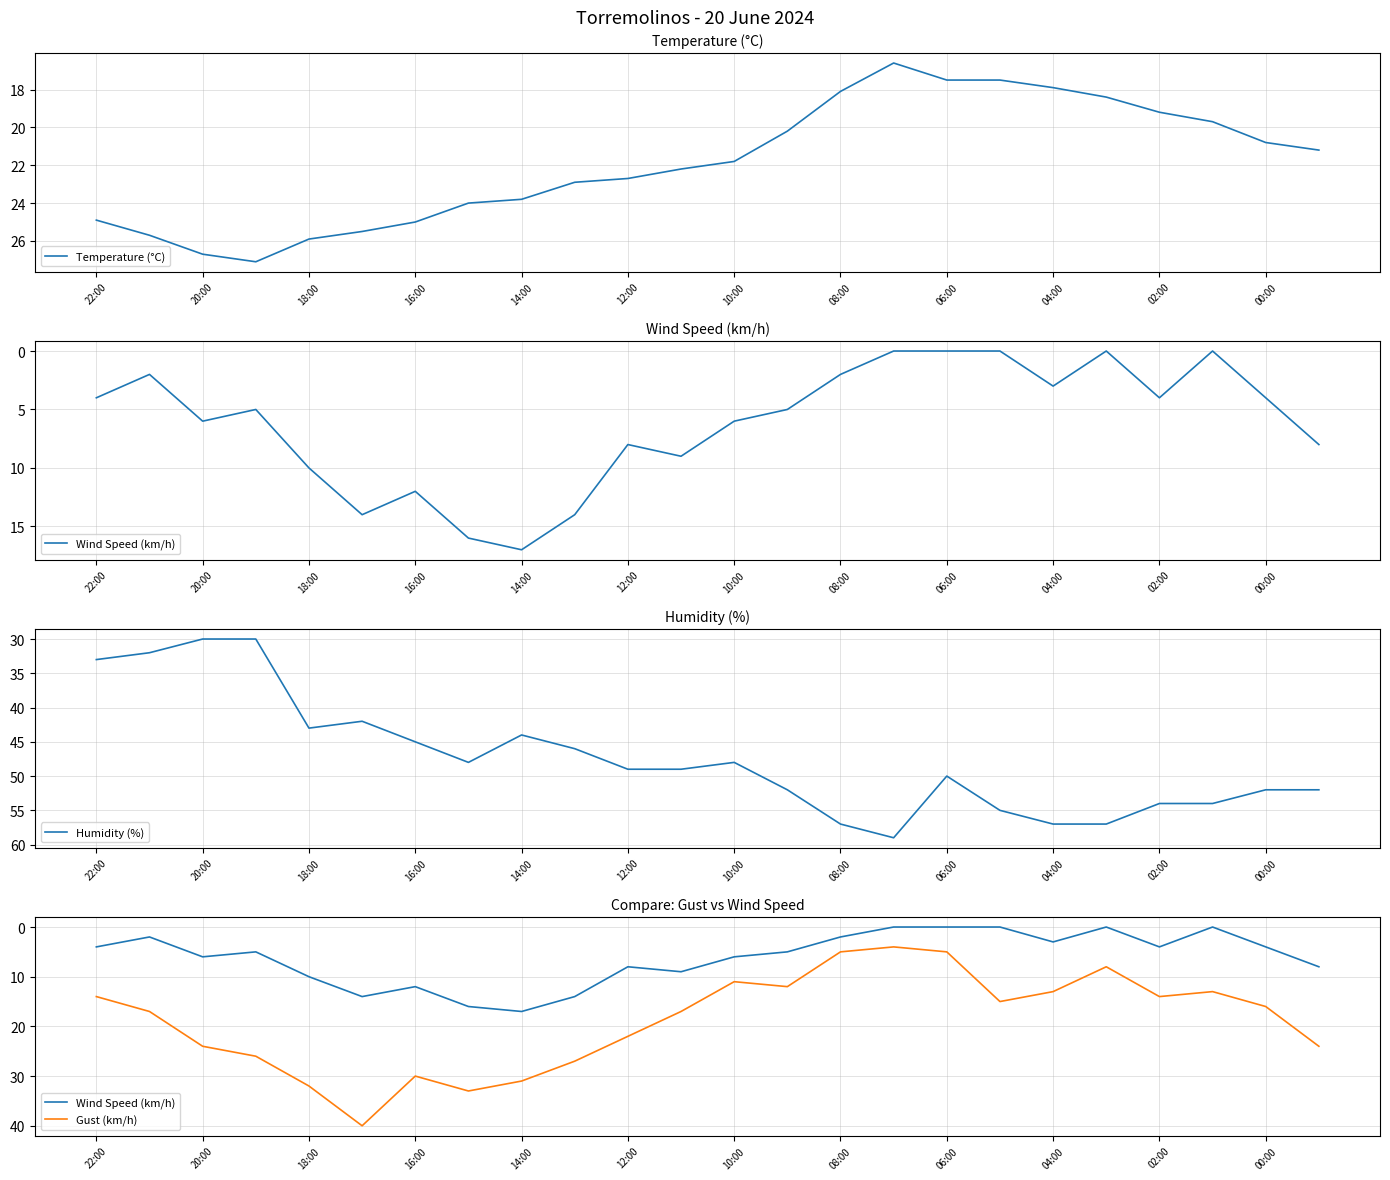

What are all the series names shown in the legend?

Temperature (°C), Wind Speed (km/h), Humidity (%), Gust (km/h)